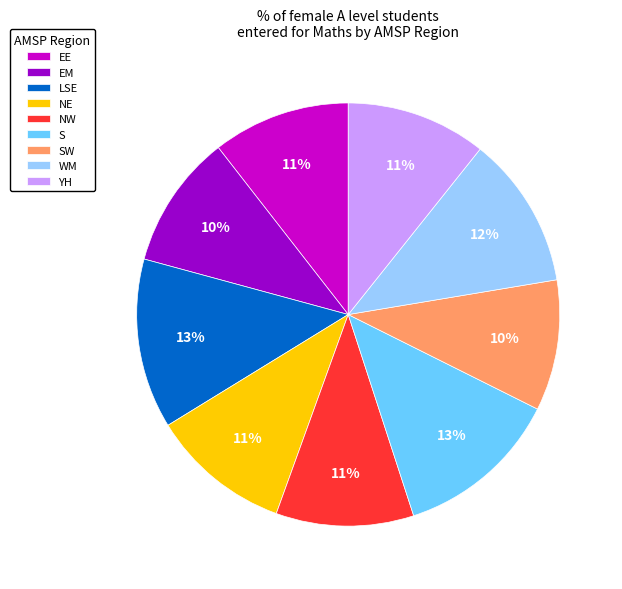

Count the number of slices in the pie.

9